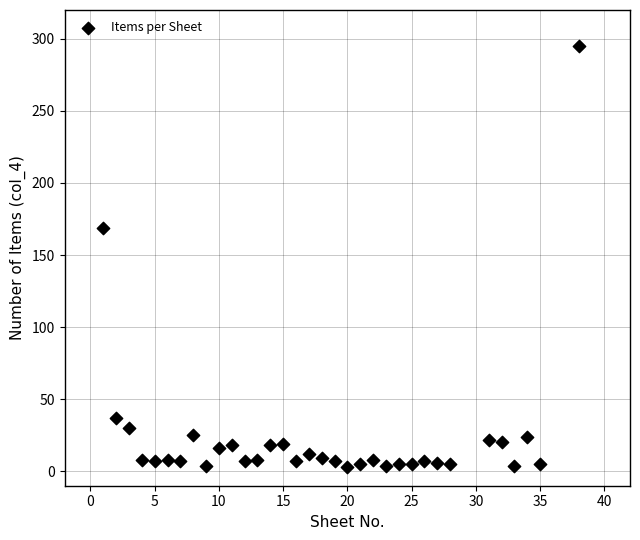

What Y value in the scatter plot is closest to 149?

169